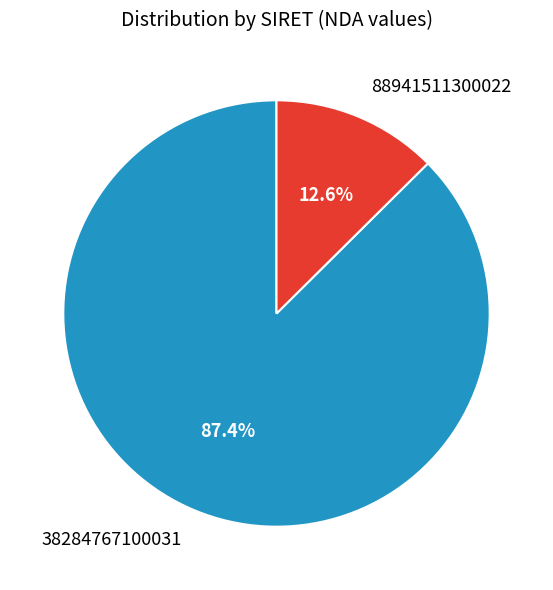

To the nearest percent, what is the average slice percentage?

50%